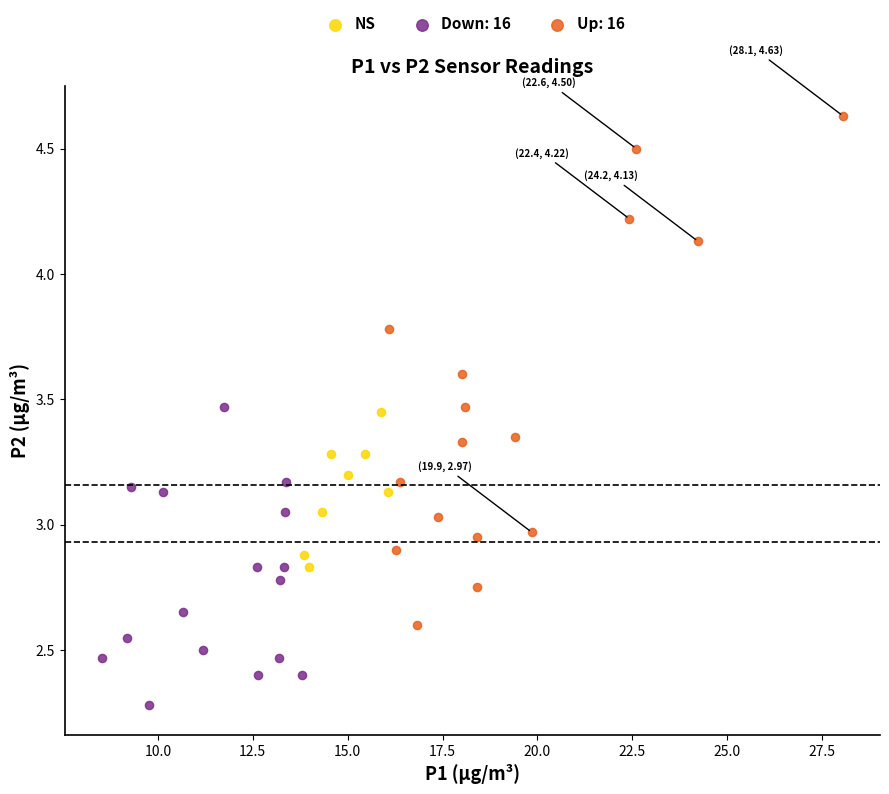

Which series reaches the minimum Y coordinate?

Down: 16